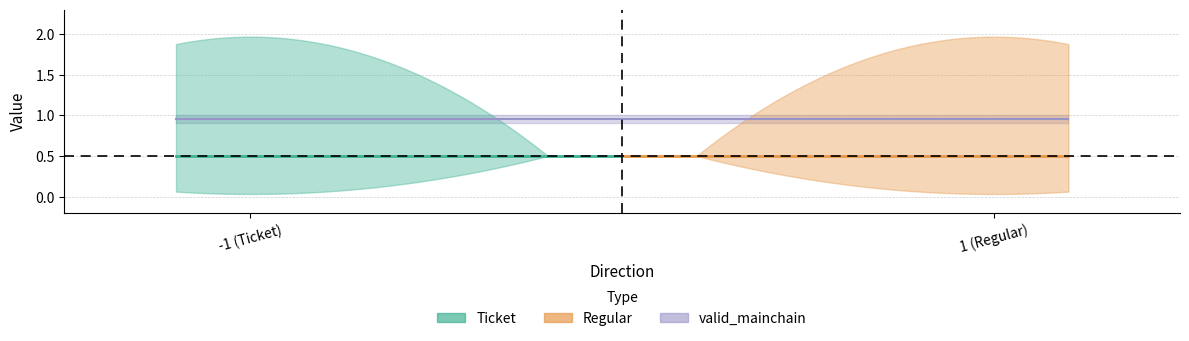

True or false: valid_mainchain has a value of 0.3 at 1.

False